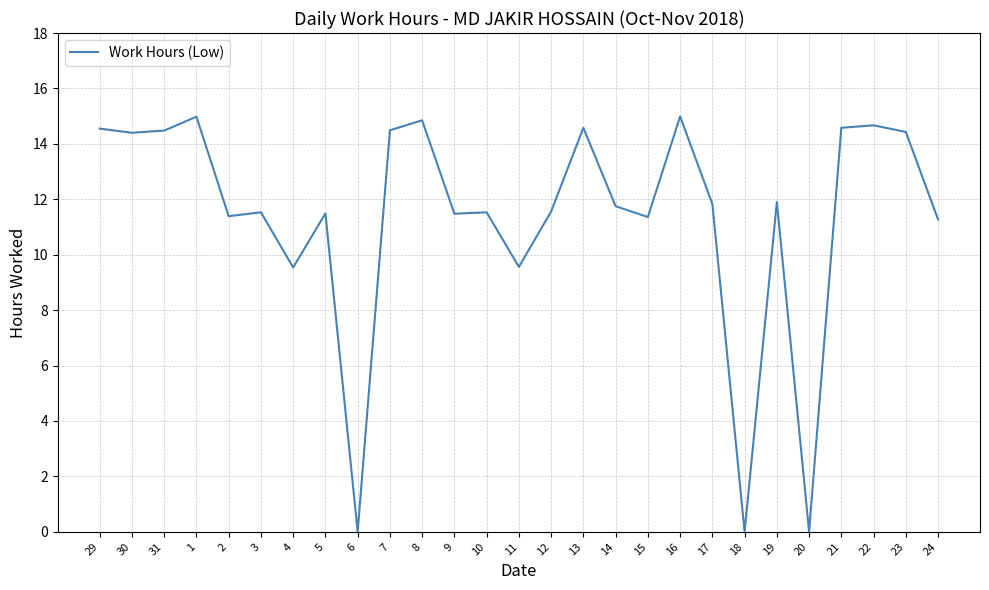

Is it true that the value at 19 is 11.9?

True